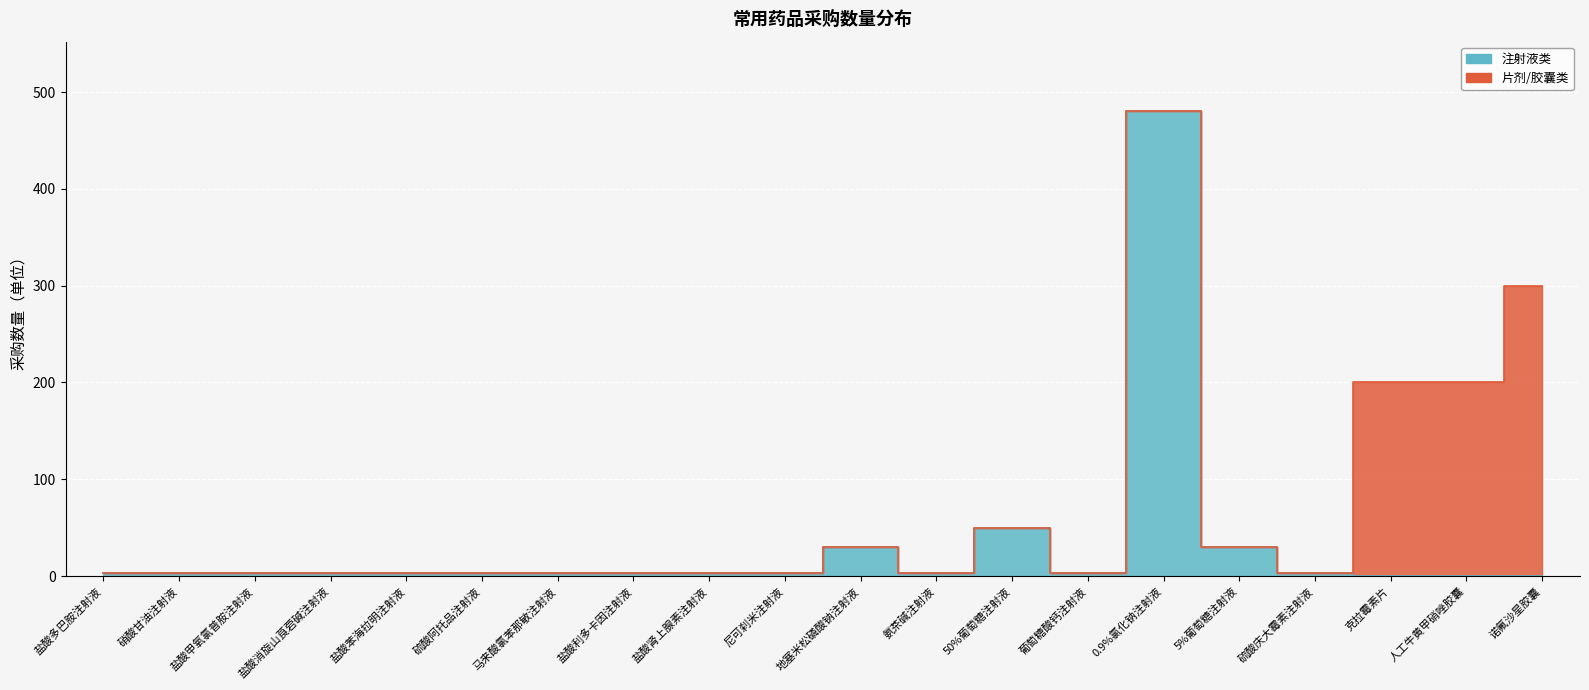

How many lines are shown in the chart?

1